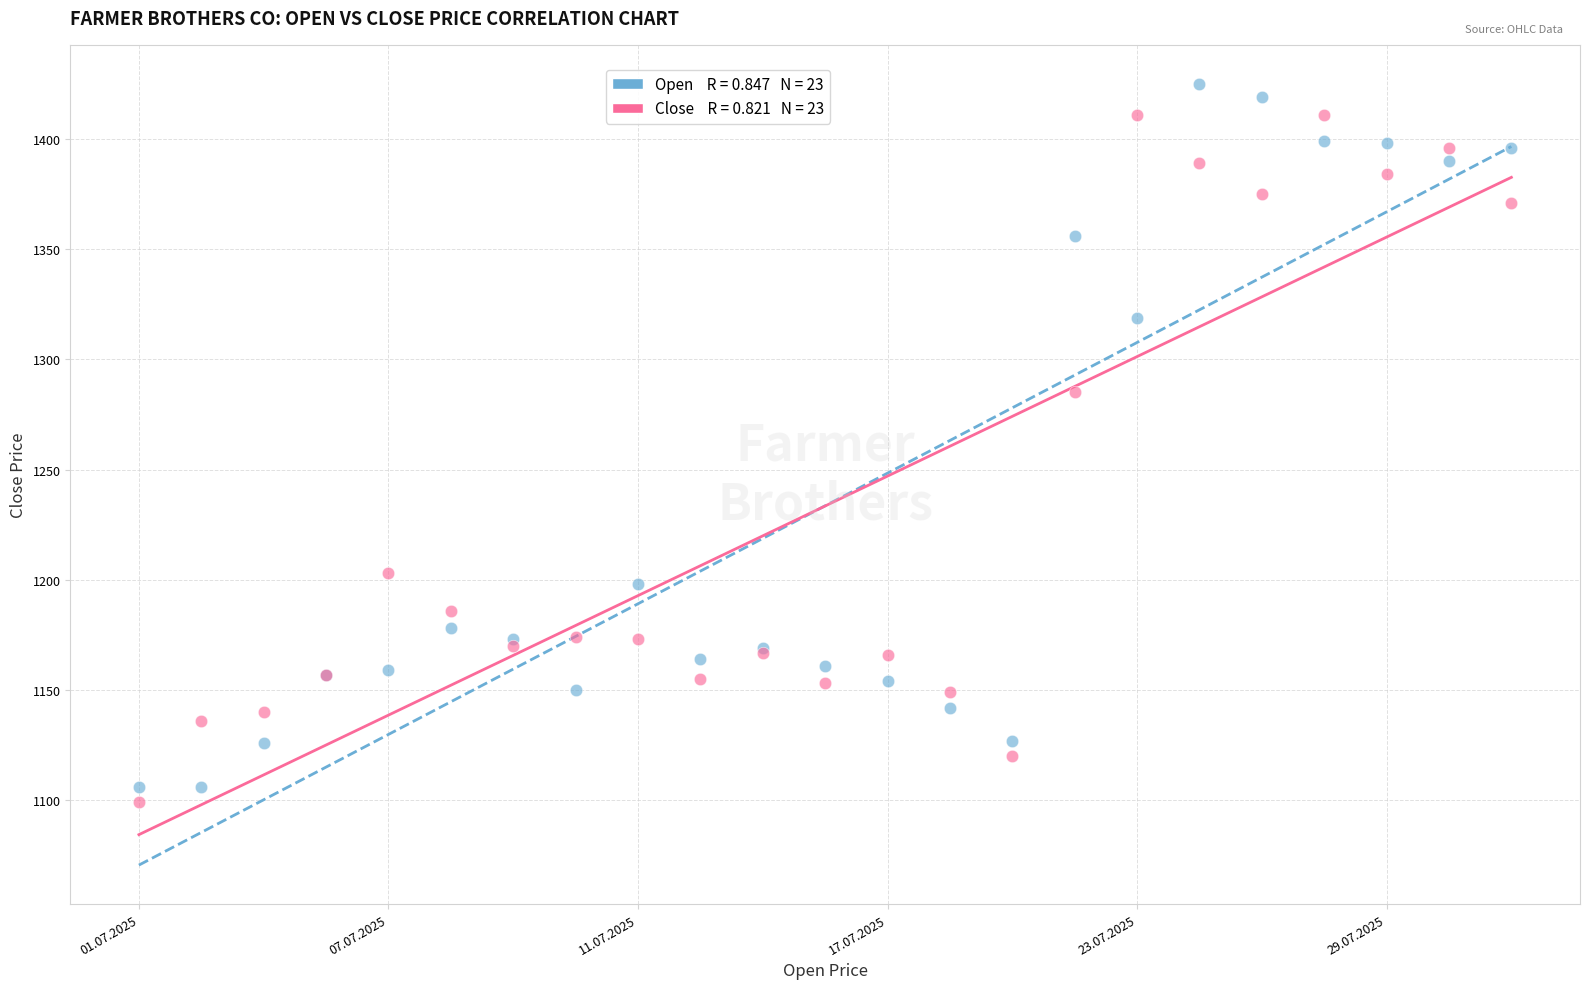

Across all series, what Y value is closest to 1262?

1285